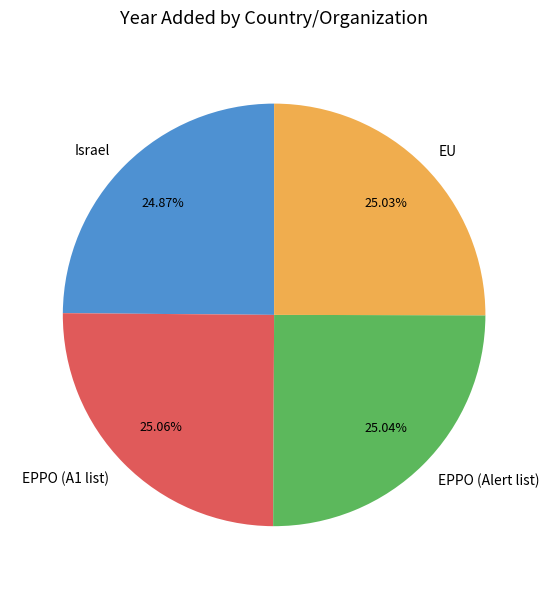

To the nearest percent, what portion does EU represent?

25%